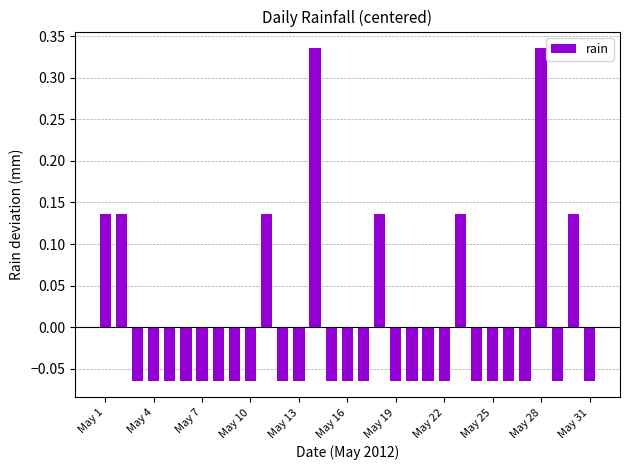

How many positive values are there?

8